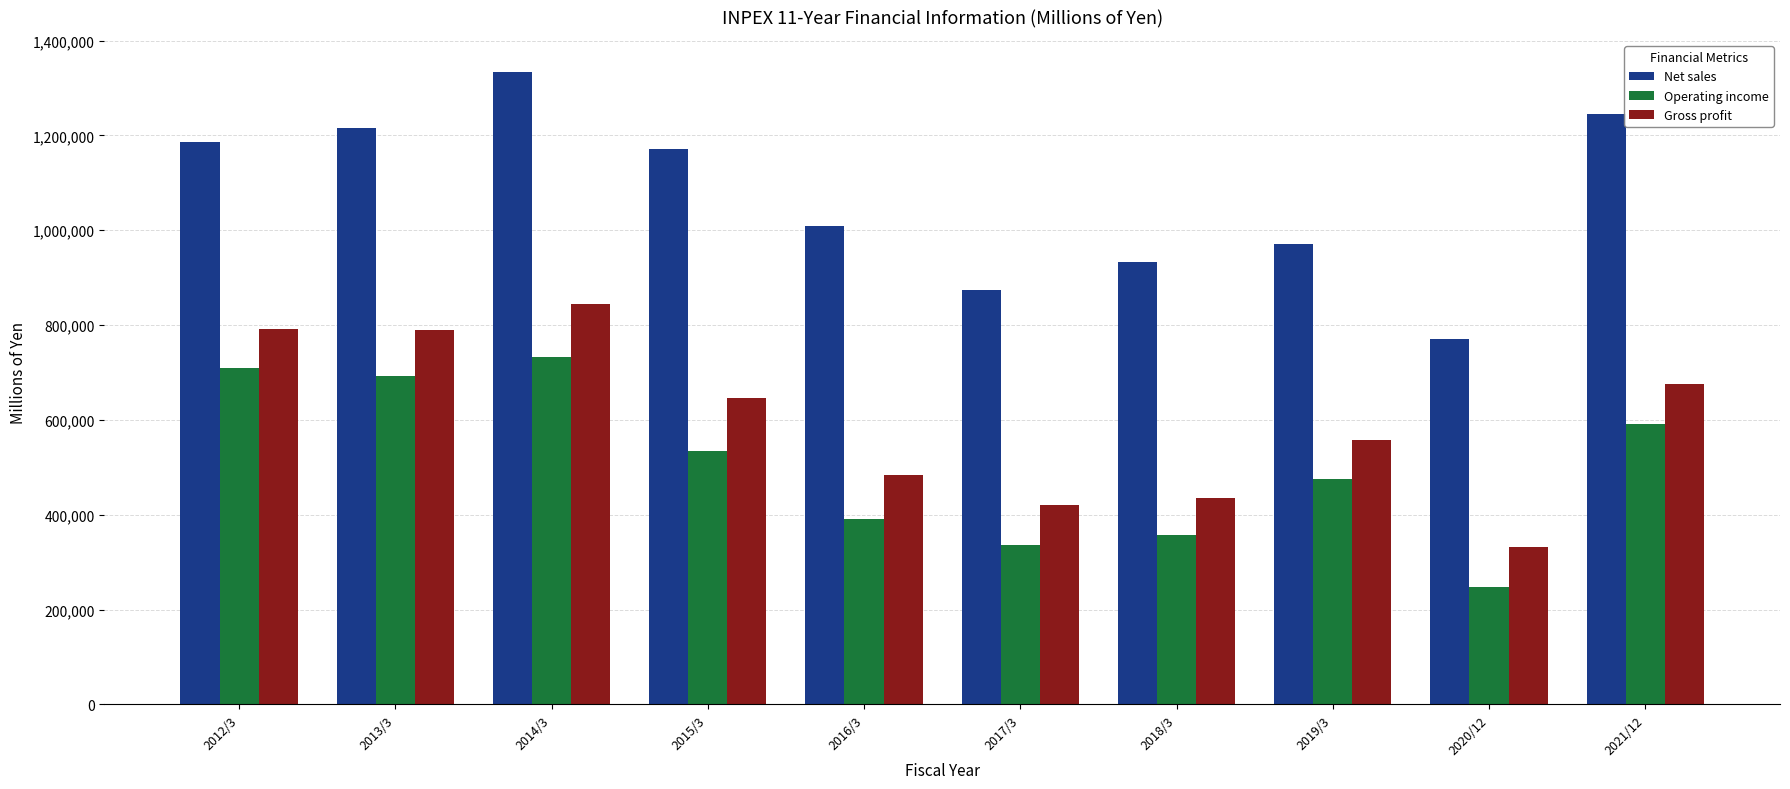

Which series has the widest spread of values?

Net sales